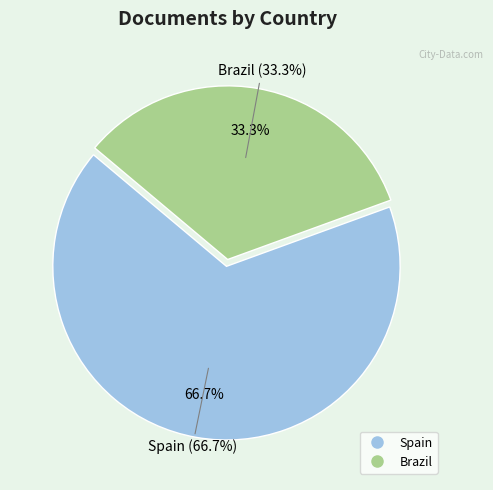

To the nearest percent, what percentage of the pie is Spain?

67%